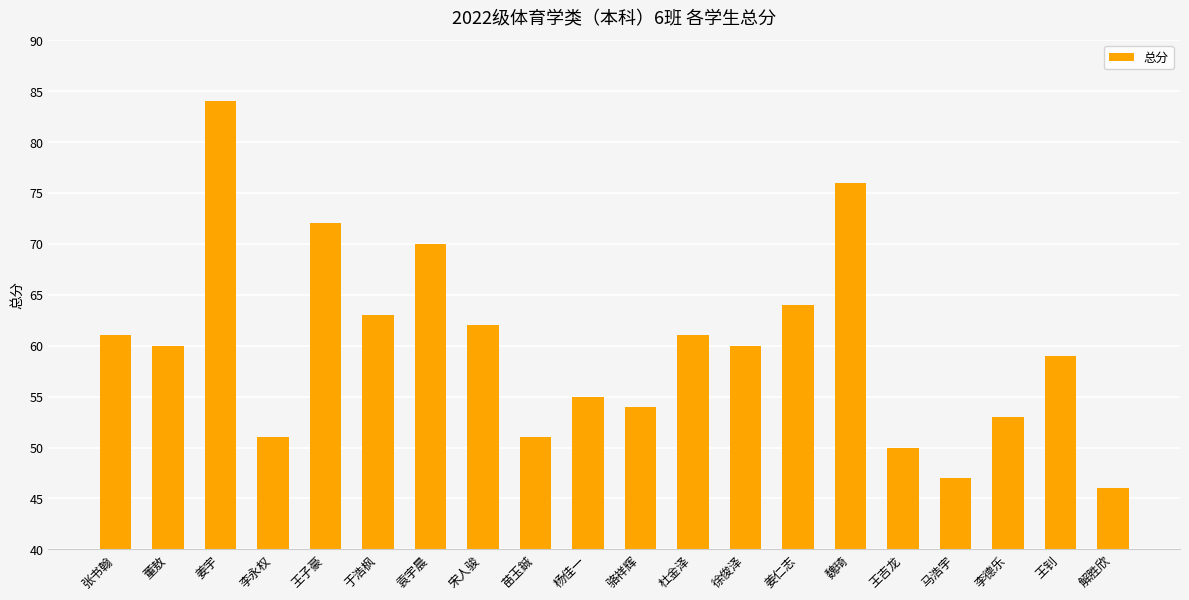

What is the approximate value at 王吉龙?

50